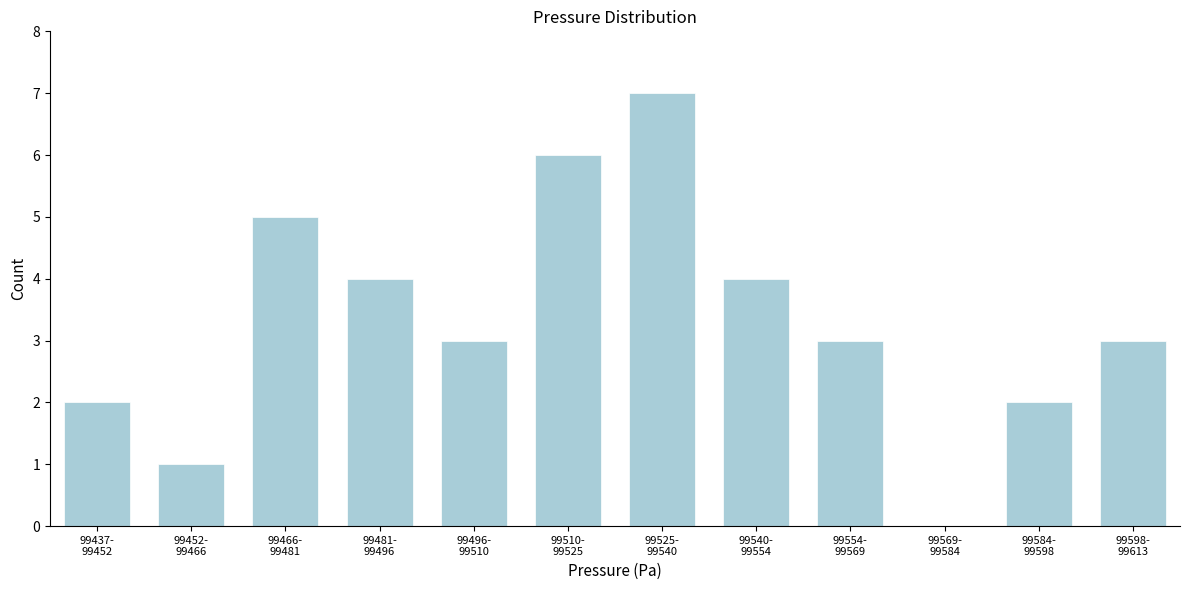

What is the greatest value displayed?

7